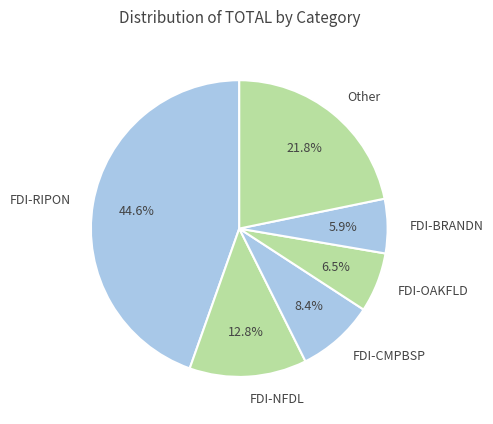

Approximately how many times larger is the value at Other compared to FDI-NFDL?

1.7